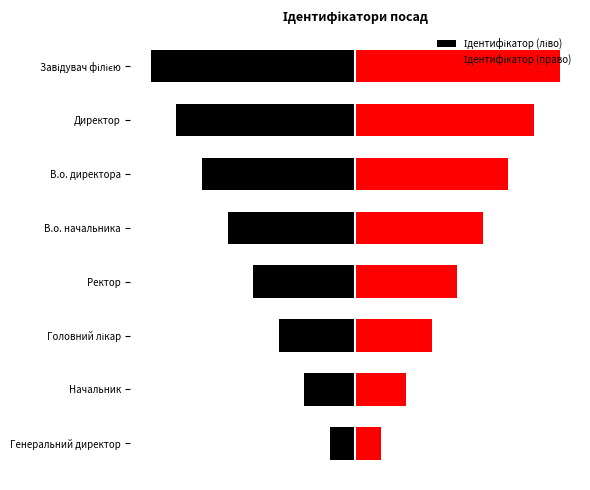

What is the difference between the highest and lowest values at 7?

16